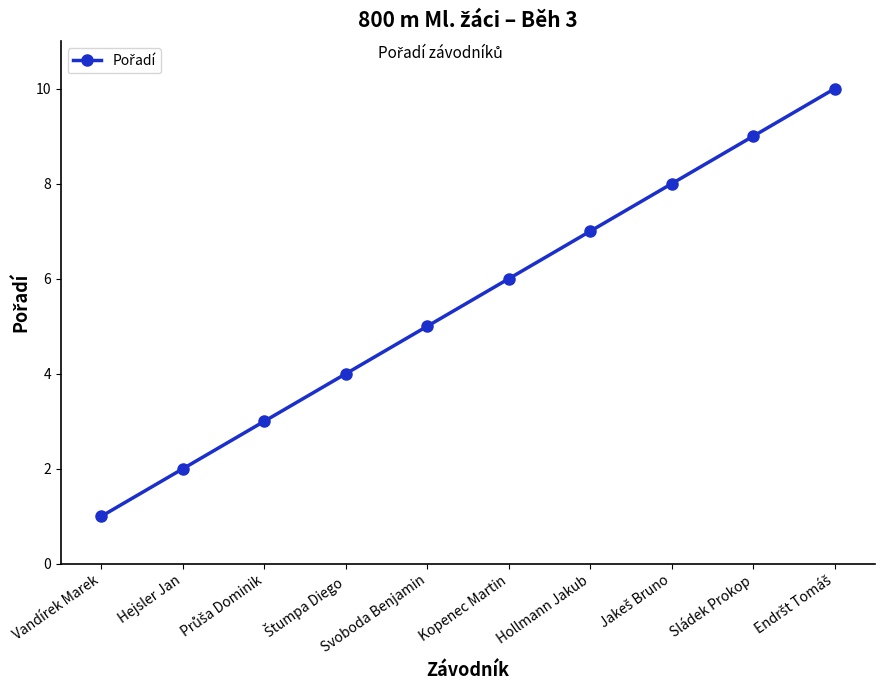

What is the approximate value at Kopenec Martin?

6